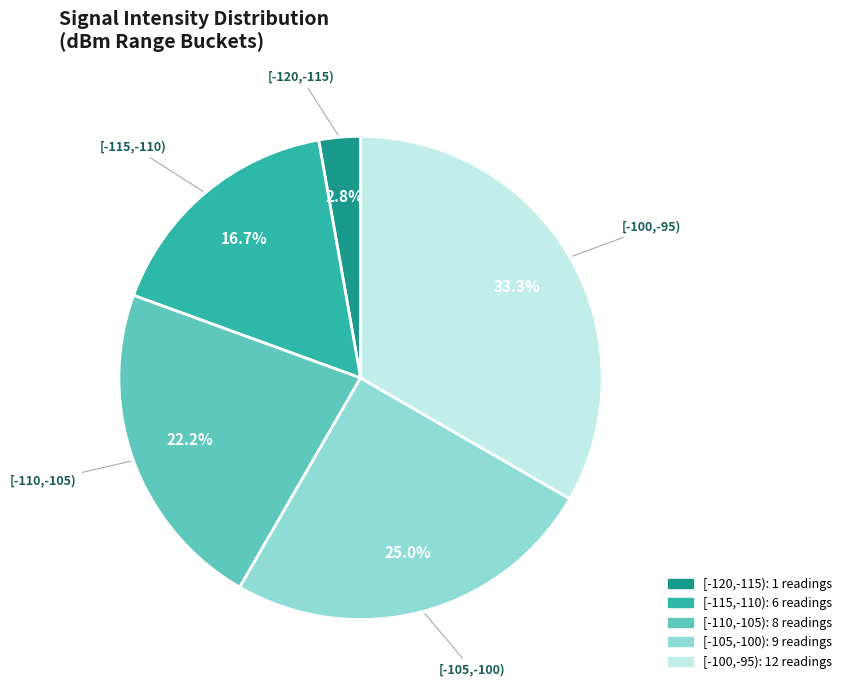

How many segments does this pie chart have?

5